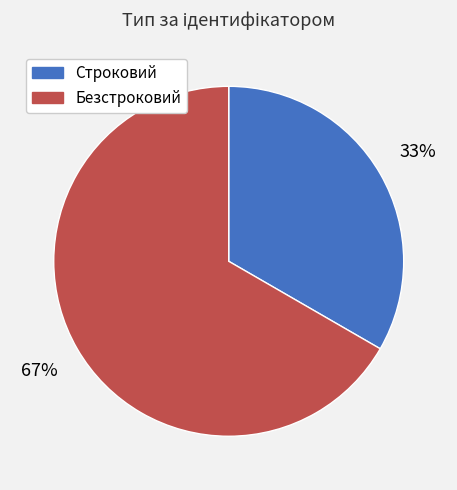

Combined, do Строковий and Безстроковий account for over 50%?

Yes